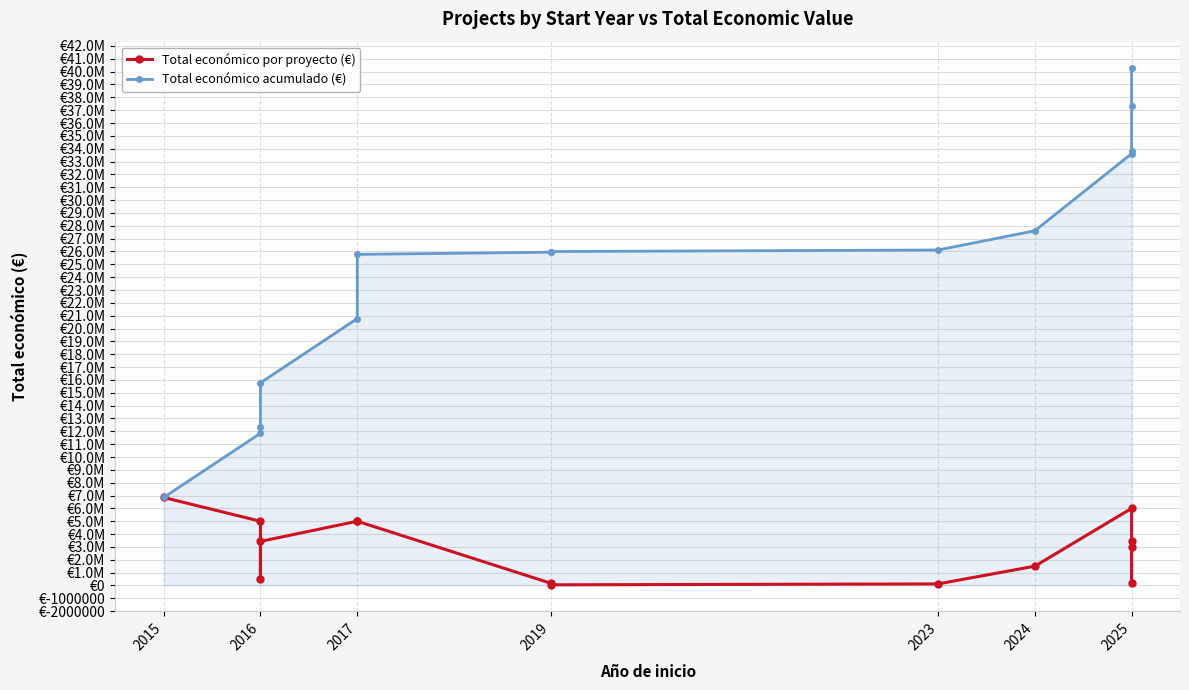

Which has a higher value, 2019 or 2025?

2025